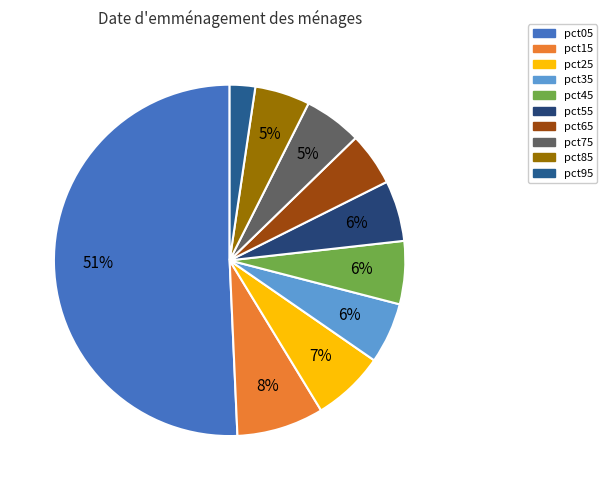

Rank the categories by value from lowest to highest.

pct95, pct65, pct85, pct75, pct55, pct35, pct45, pct25, pct15, pct05